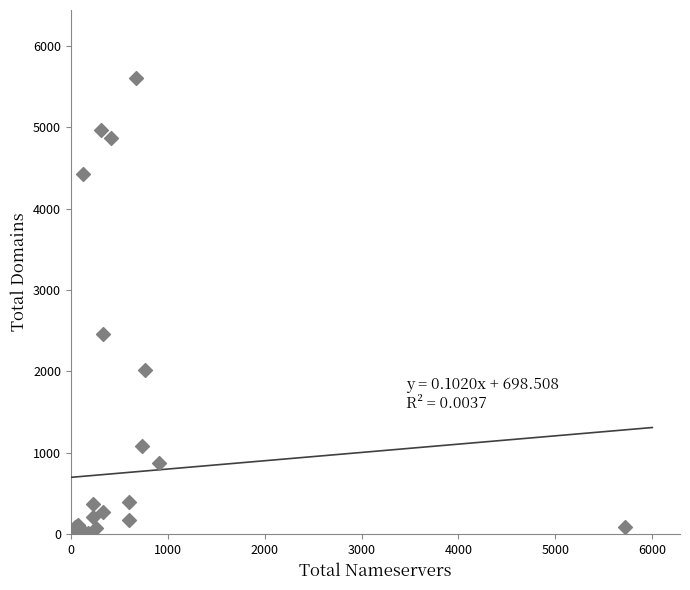

What Y value in the scatter plot is closest to 2800?

2457